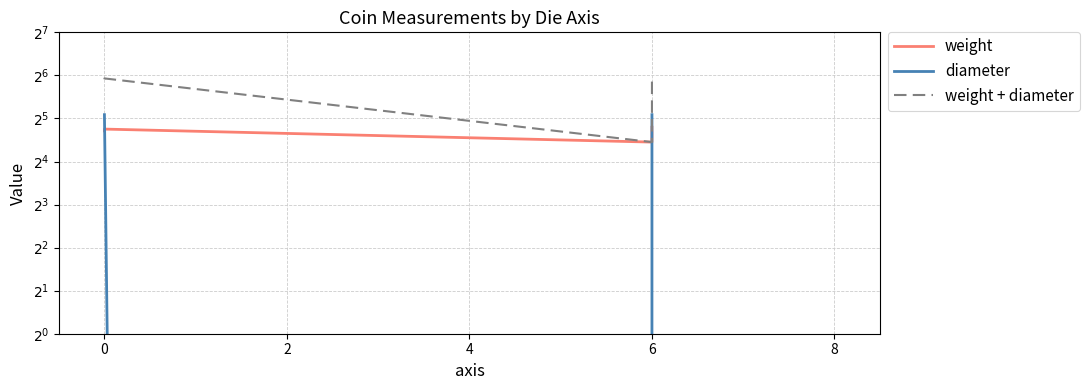

What is the total value across all series at 6?

43.7